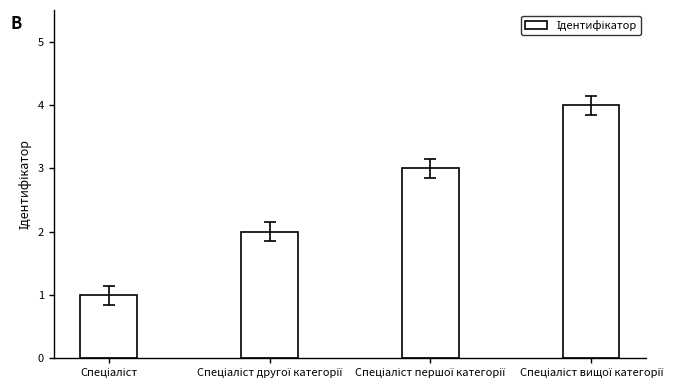

Does the chart contain stacked bars?

No